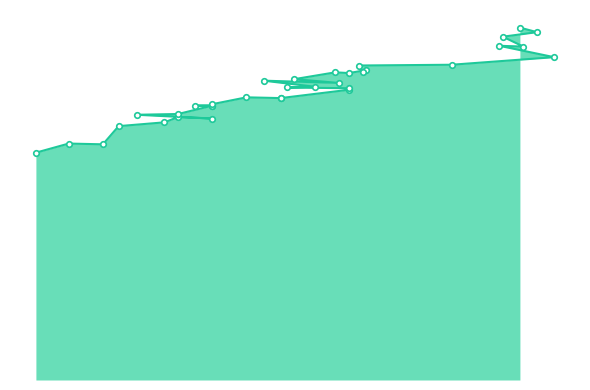

How many interior local peaks (higher than both neighbors) does the data have?

7